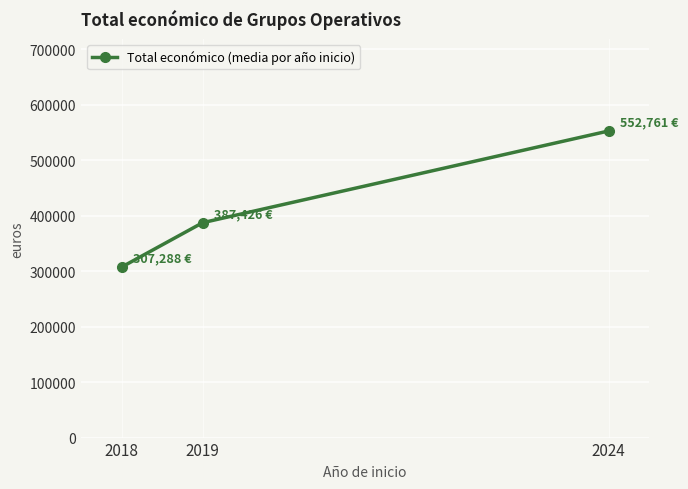

Read the value at 2019.

387426.0